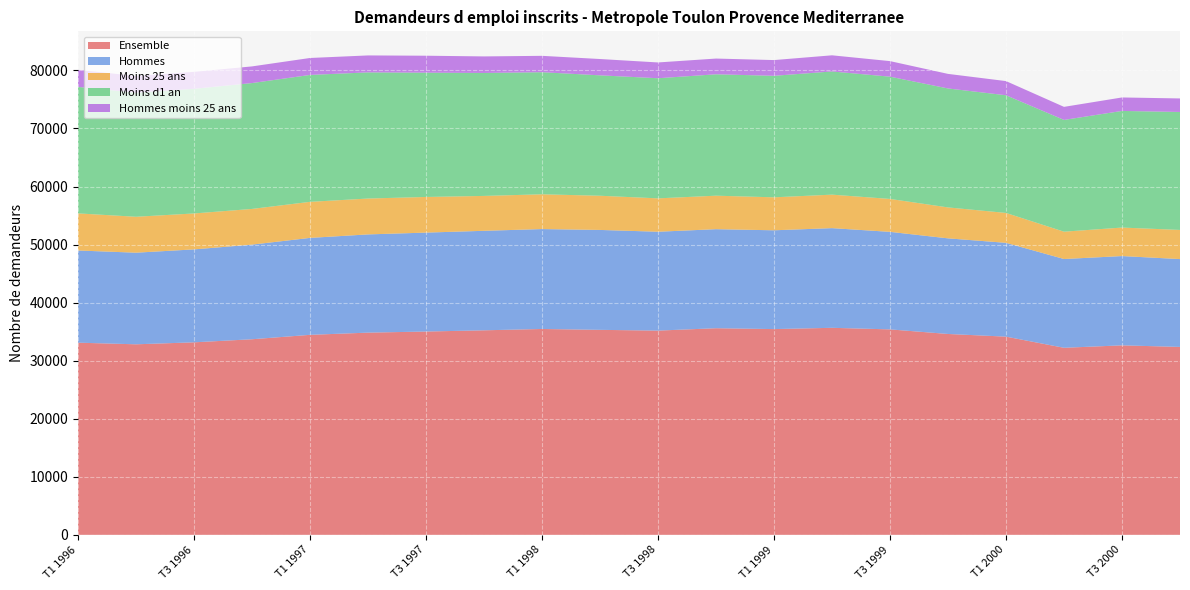

Reading left to right, extract all data points from this chart.

Ensemble: T1 1996=33100	T2 1996=32820	T3 1996=33160	T4 1996=33690	T1 1997=34450	T2 1997=34830	T3 1997=35020	T4 1997=35230	T1 1998=35460	T2 1998=35310	T3 1998=35180	T4 1998=35590	T1 1999=35440	T2 1999=35660	T3 1999=35390	T4 1999=34600	T1 2000=34140	T2 2000=32220	T3 2000=32640	T4 2000=32370
Hommes: T1 1996=15880	T2 1996=15780	T3 1996=16010	T4 1996=16300	T1 1997=16700	T2 1997=16920	T3 1997=17040	T4 1997=17140	T1 1998=17210	T2 1998=17210	T3 1998=17030	T4 1998=17060	T1 1999=17020	T2 1999=17170	T3 1999=16800	T4 1999=16470	T1 2000=16160	T2 2000=15290	T3 2000=15380	T4 2000=15130
Moins 25 ans: T1 1996=6390	T2 1996=6190	T3 1996=6190	T4 1996=6150	T1 1997=6210	T2 1997=6180	T3 1997=6140	T4 1997=6010	T1 1998=5990	T2 1998=5890	T3 1998=5750	T4 1998=5770	T1 1999=5680	T2 1999=5770	T3 1999=5670	T4 1999=5330	T1 2000=5150	T2 2000=4710	T3 2000=4910	T4 2000=5020
Moins d1 an: T1 1996=21790	T2 1996=21370	T3 1996=21470	T4 1996=21680	T1 1997=21860	T2 1997=21730	T3 1997=21410	T4 1997=21180	T1 1998=21030	T2 1998=20740	T3 1998=20690	T4 1998=20910	T1 1999=20930	T2 1999=21220	T3 1999=21060	T4 1999=20490	T1 2000=20270	T2 2000=19250	T3 2000=20090	T4 2000=20320
Hommes moins 25 ans: T1 1996=2940	T2 1996=2880	T3 1996=2920	T4 1996=2870	T1 1997=2920	T2 1997=2920	T3 1997=2920	T4 1997=2850	T1 1998=2820	T2 1998=2810	T3 1998=2720	T4 1998=2710	T1 1999=2710	T2 1999=2780	T3 1999=2680	T4 1999=2510	T1 2000=2440	T2 2000=2250	T3 2000=2320	T4 2000=2330